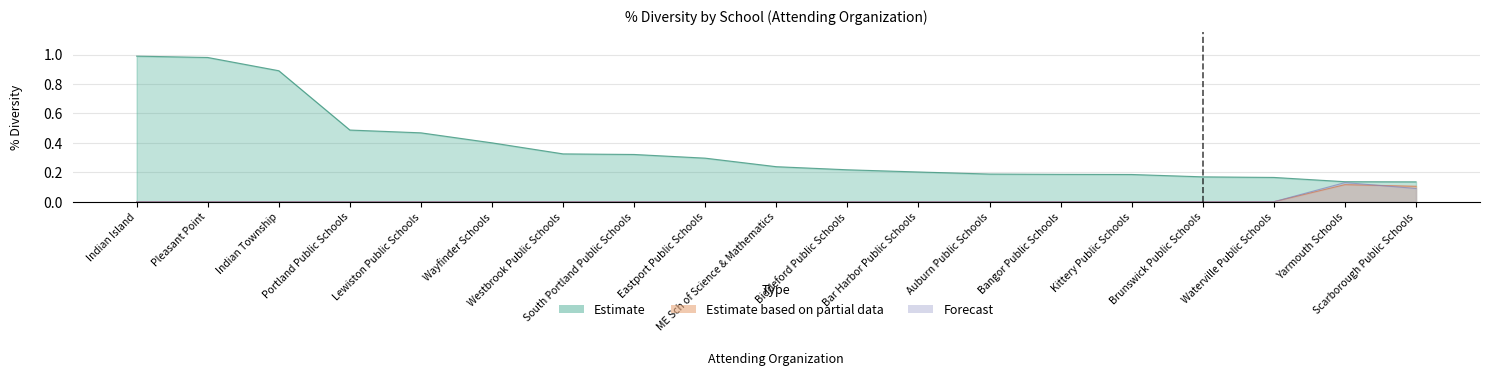

List the labels in order of Forecast value, largest first.

Yarmouth Schools, Scarborough Public Schools, Indian Island, Pleasant Point, Indian Township, Portland Public Schools, Lewiston Public Schools, Wayfinder Schools, Westbrook Public Schools, South Portland Public Schools, Eastport Public Schools, ME Sch of Science & Mathematics, Biddeford Public Schools, Bar Harbor Public Schools, Auburn Public Schools, Bangor Public Schools, Kittery Public Schools, Brunswick Public Schools, Waterville Public Schools